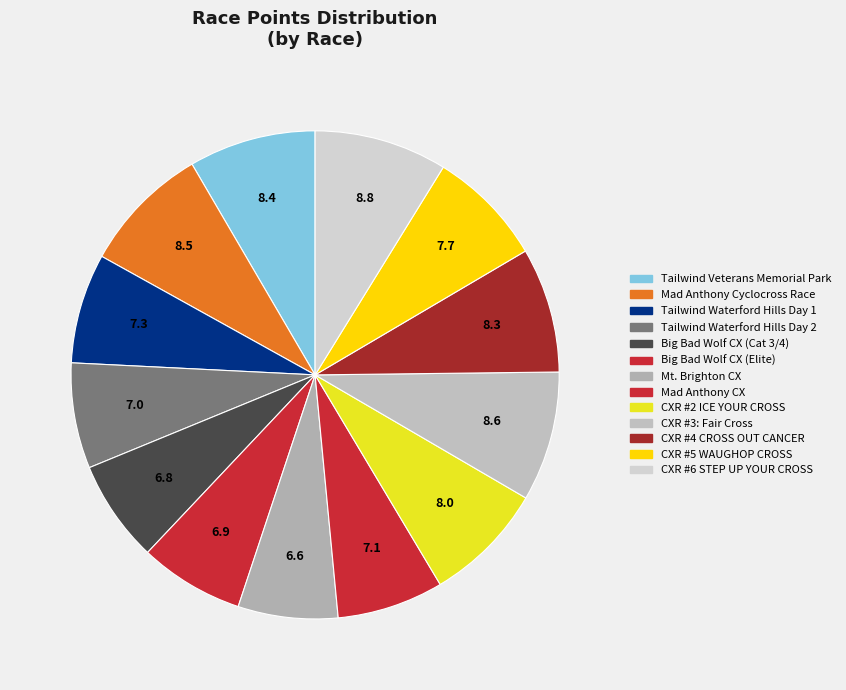

Count the number of slices in the pie.

13